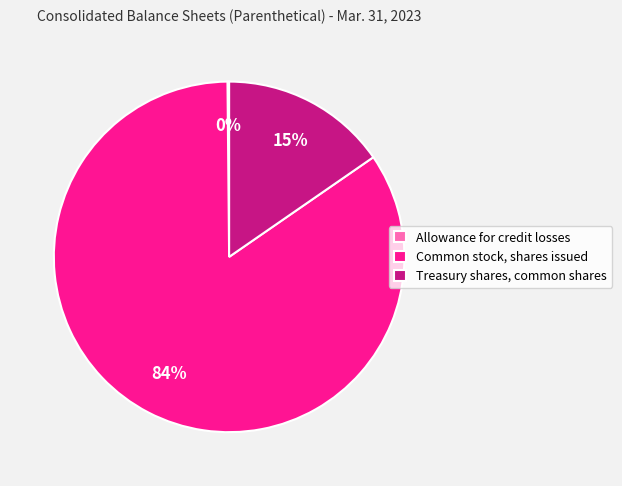

To the nearest percent, what percentage of the pie is Treasury shares, common shares?

15%